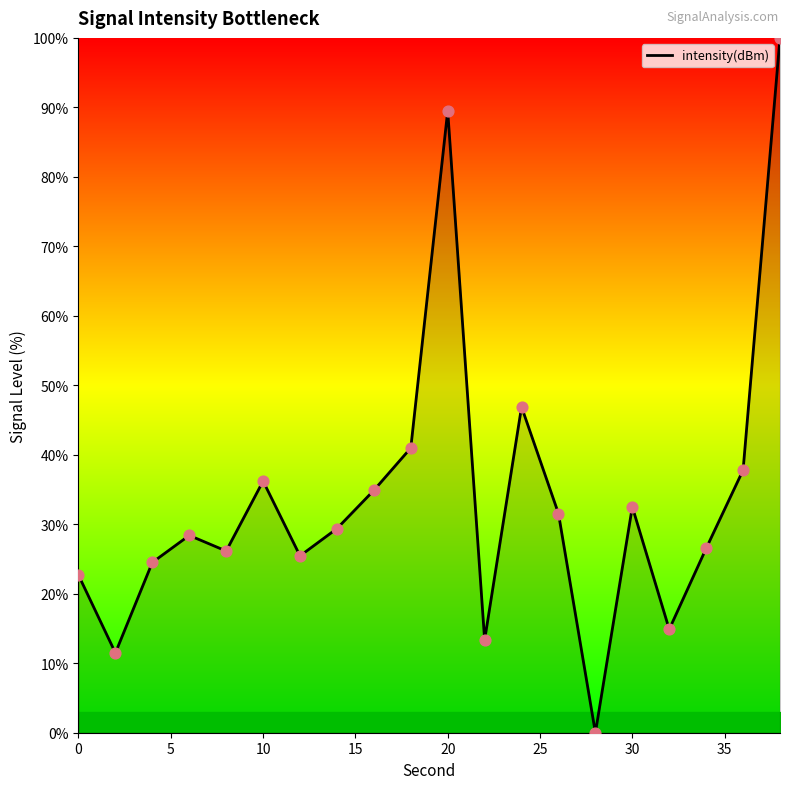

What is the difference between the maximum and minimum values?

100.0